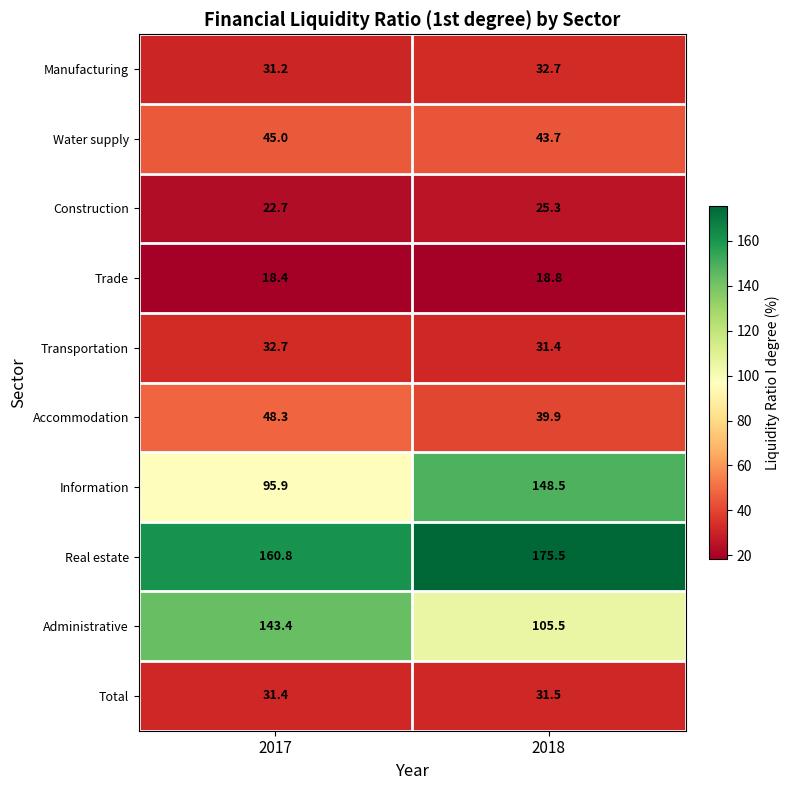

True or false: Administrative has a value of 39.1 at 2018.

False